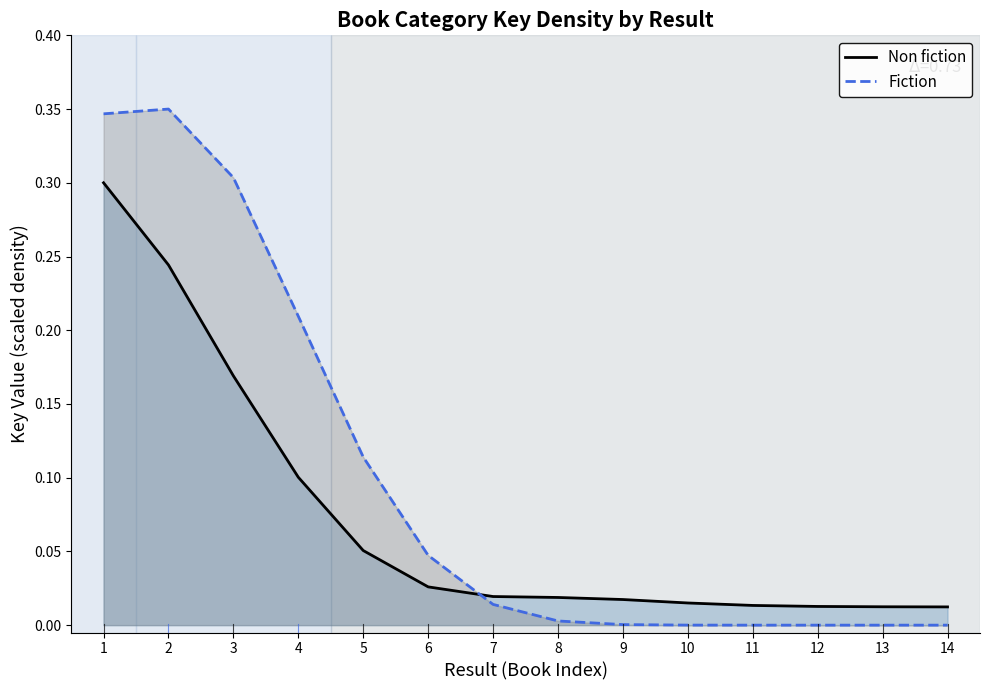

In Fiction, how many points are higher than both neighbors (excluding endpoints)?

1